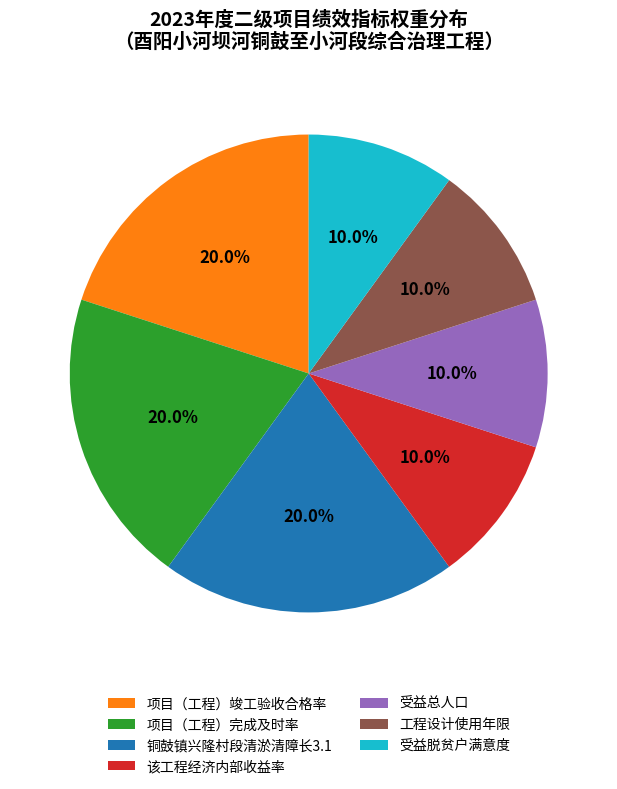

Count the number of slices in the pie.

7